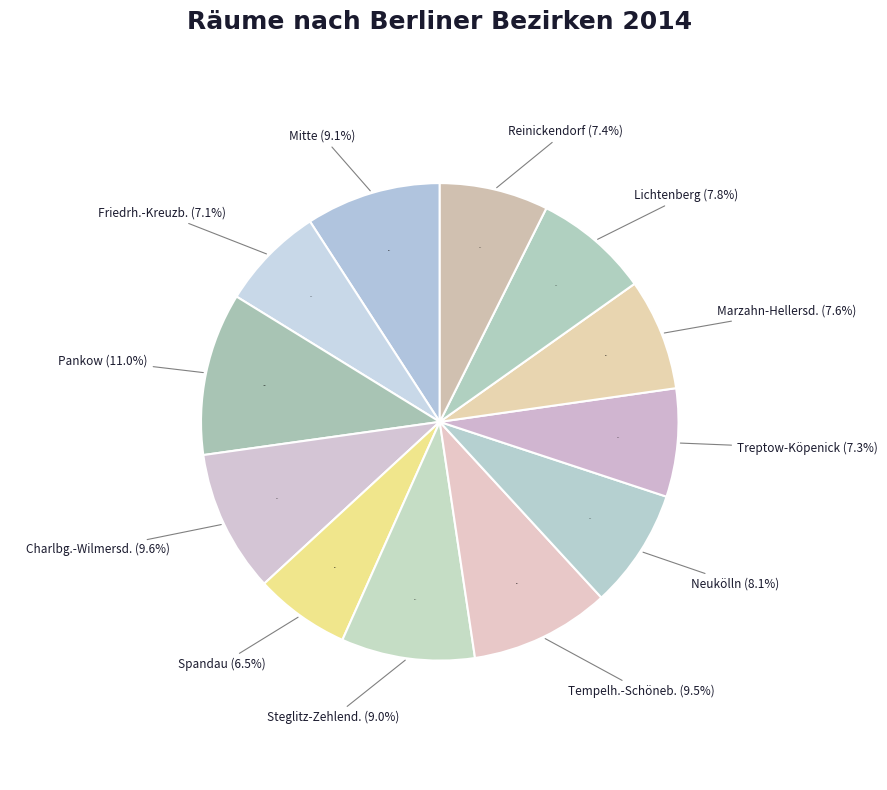

What percentage is the Reinickendorf slice, to the nearest percent?

7%